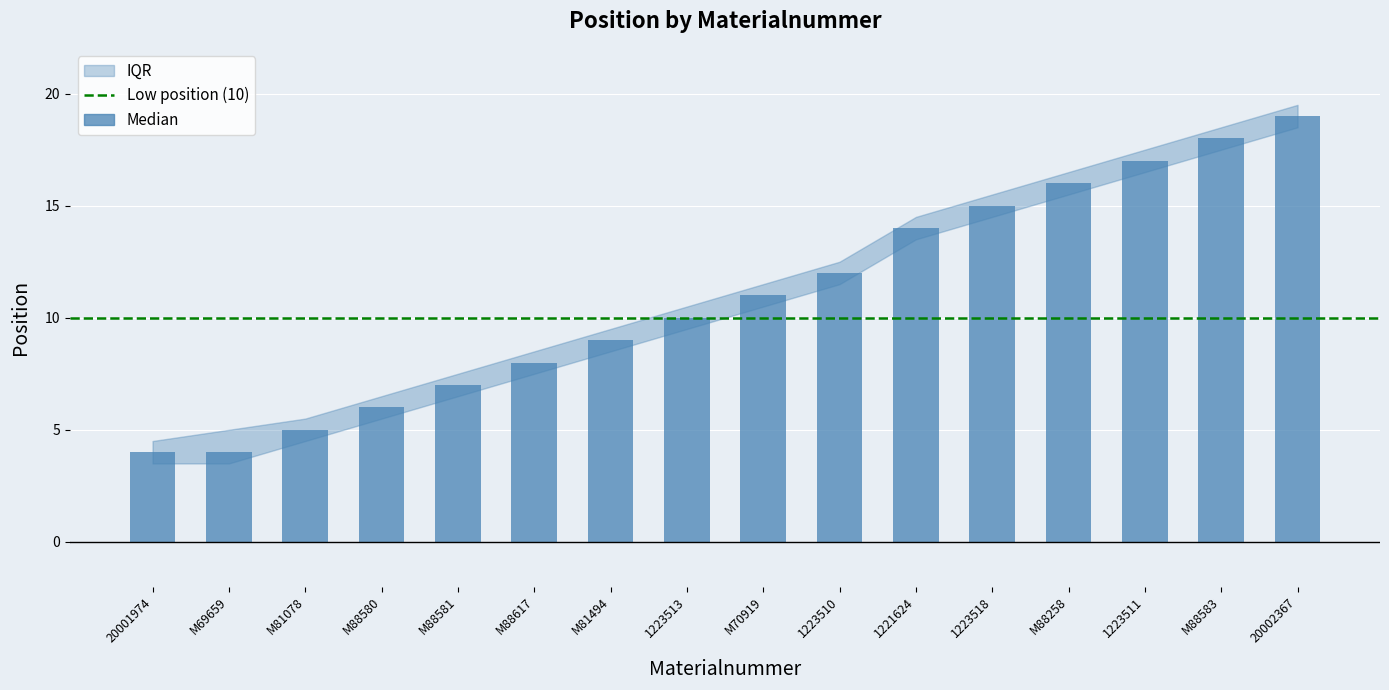

Which has a higher value, M81494 or M70919?

M70919